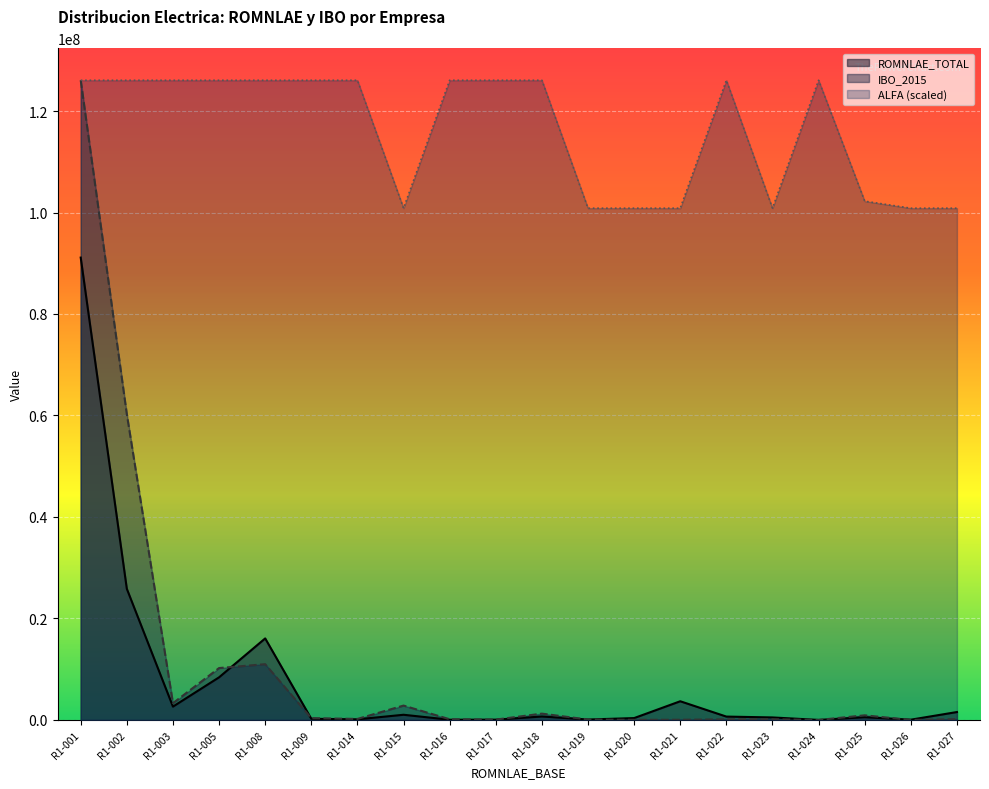

Where is ROMNLAE_TOTAL nearest to the value 45563553?

R1-002